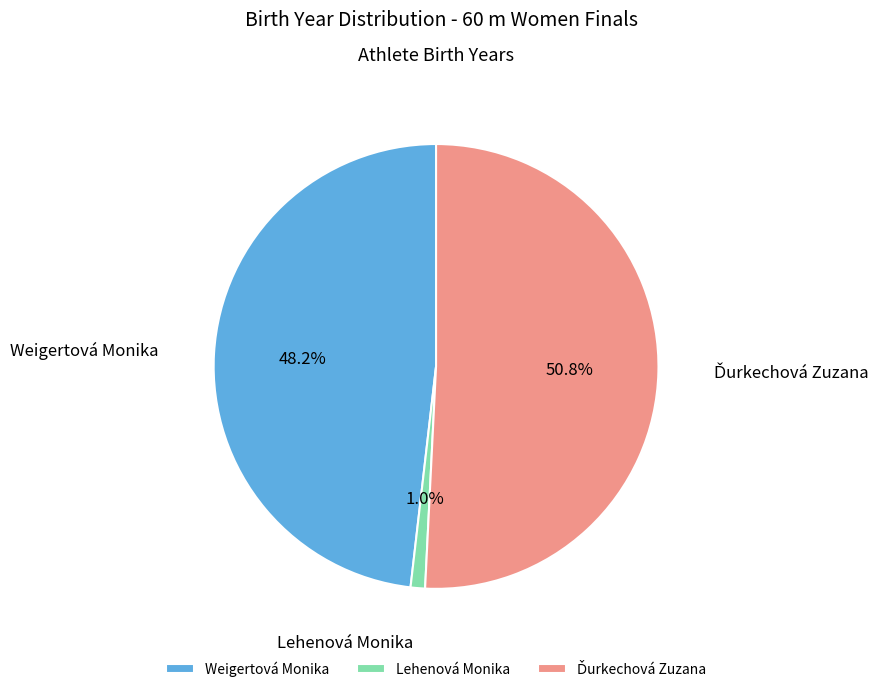

How many segments does this pie chart have?

3